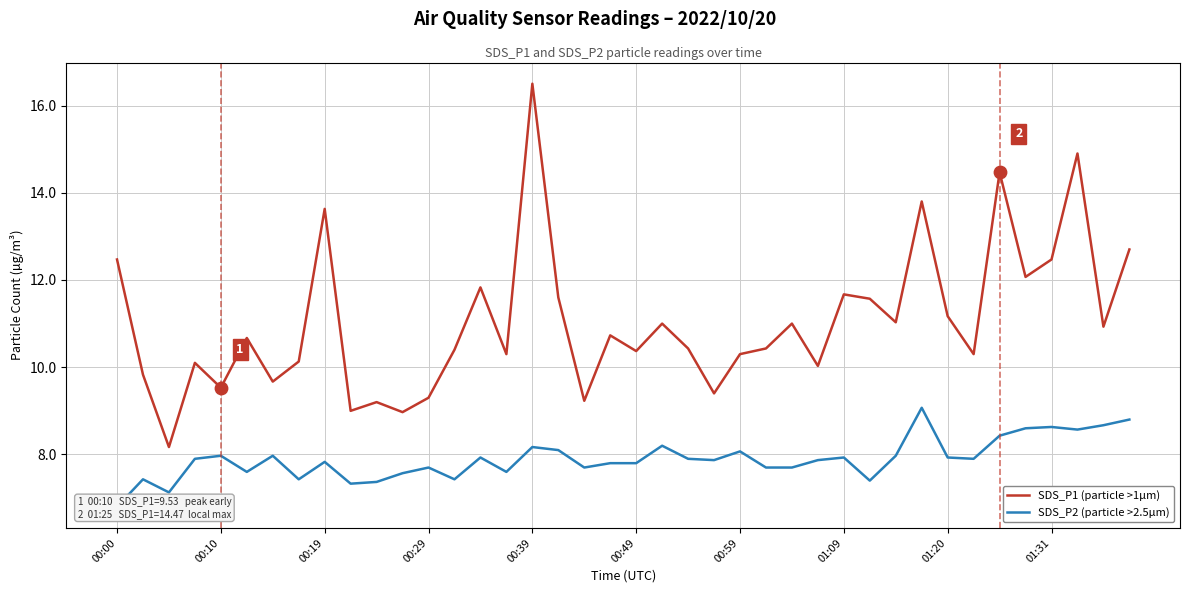

At how many categories does at least one series exceed 8?

40